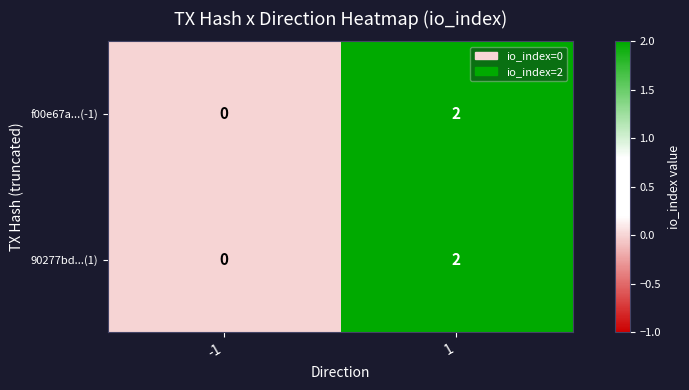

What is the total value across all series at 1?

4